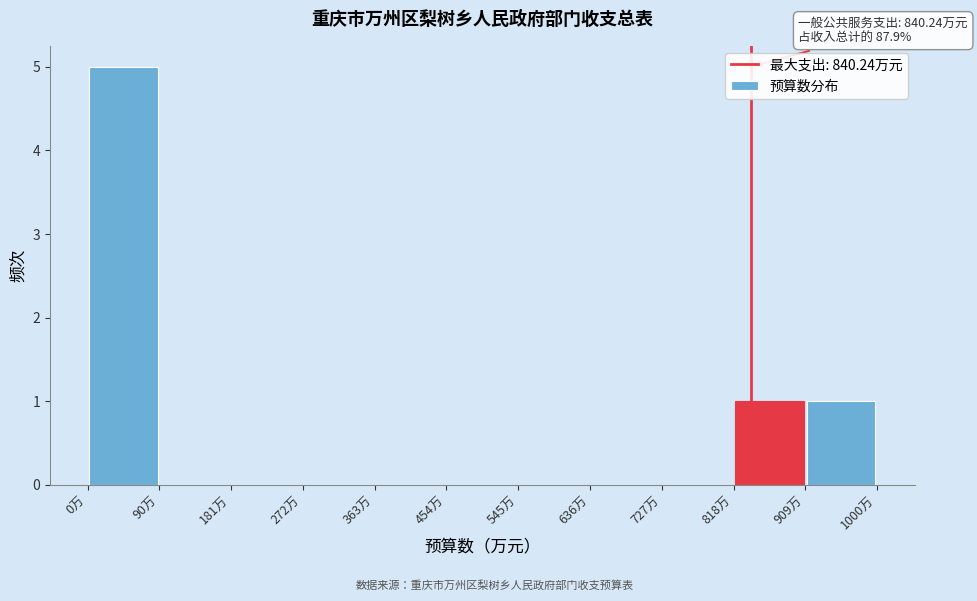

Over which range of the x-axis is the bar tallest?

0 to 90